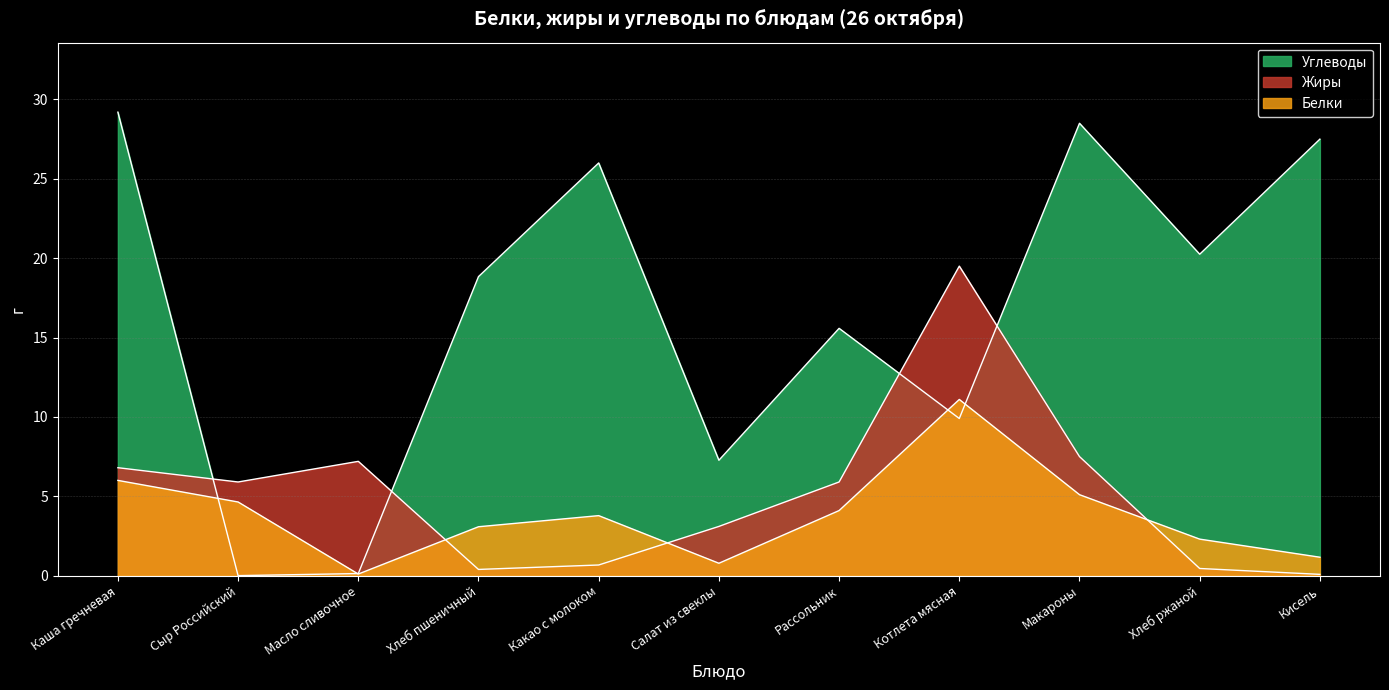

Rank the series by their maximum value, from lowest to highest.

Белки, Жиры, Углеводы